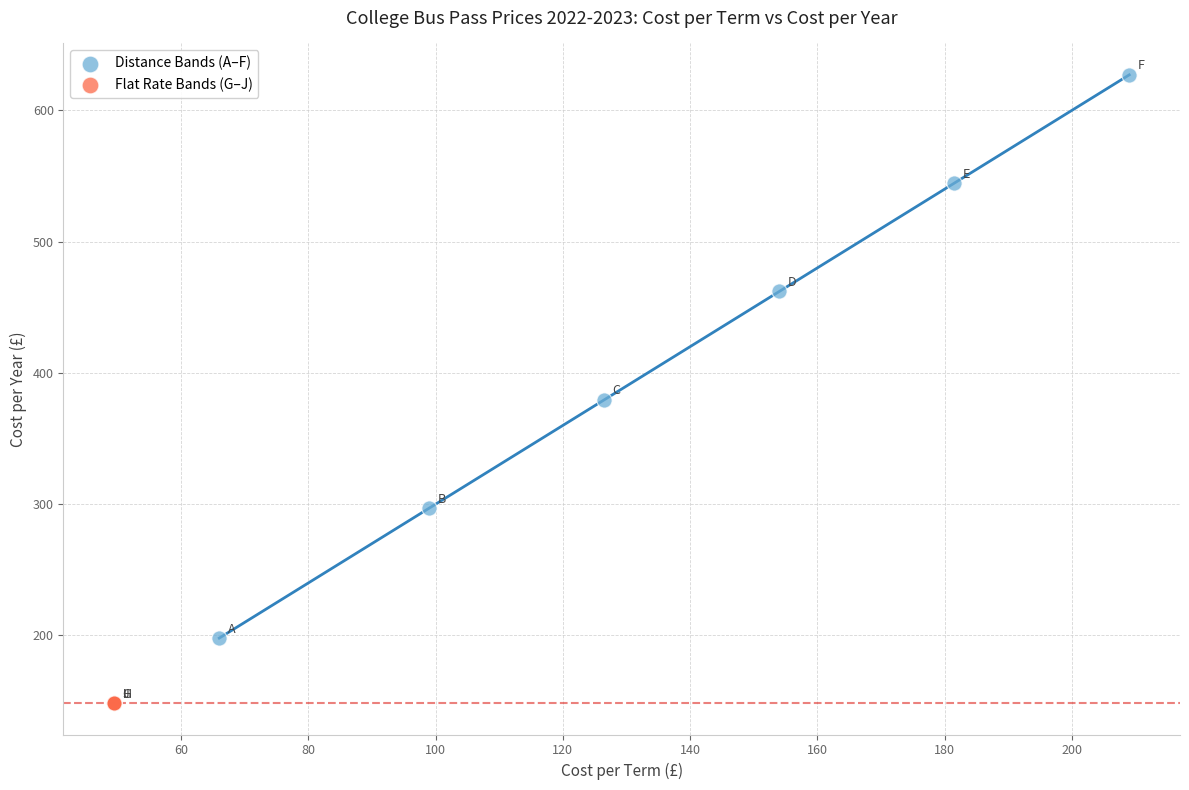

Which series contains the lowest Y value?

Flat Rate Bands (G–J)